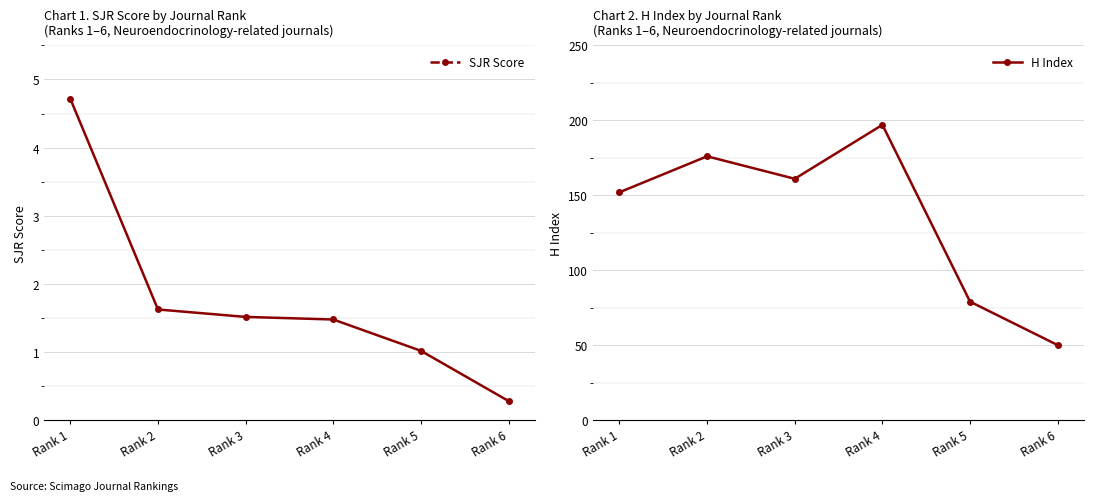

Is the value of H Index at Rank 1 greater than the value of SJR Score at Rank 2?

Yes